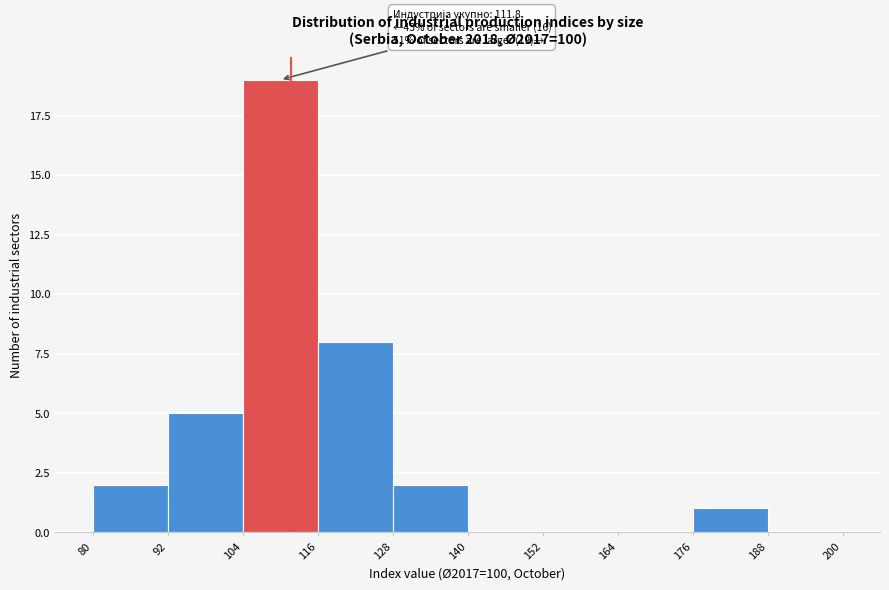

Over which range of the x-axis is the bar tallest?

104 to 116